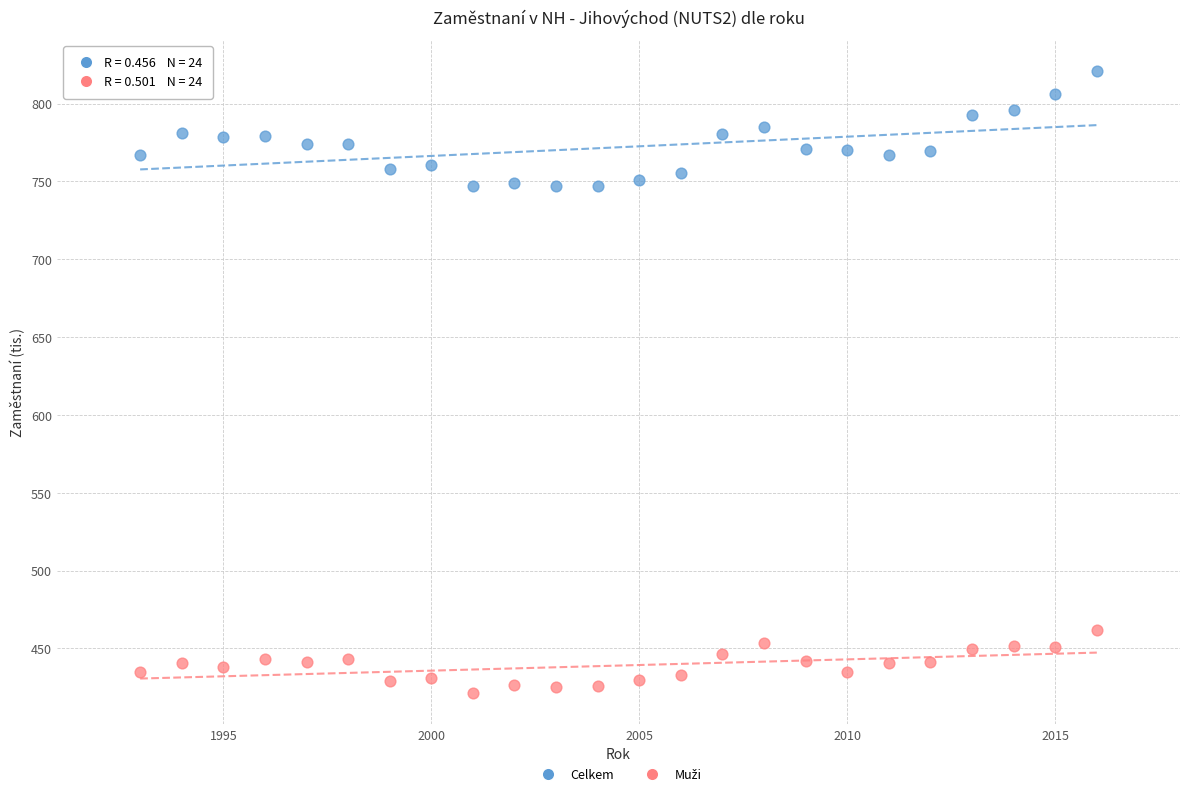

Across all data points, what is the range of Y values (max minus min)?

399.3